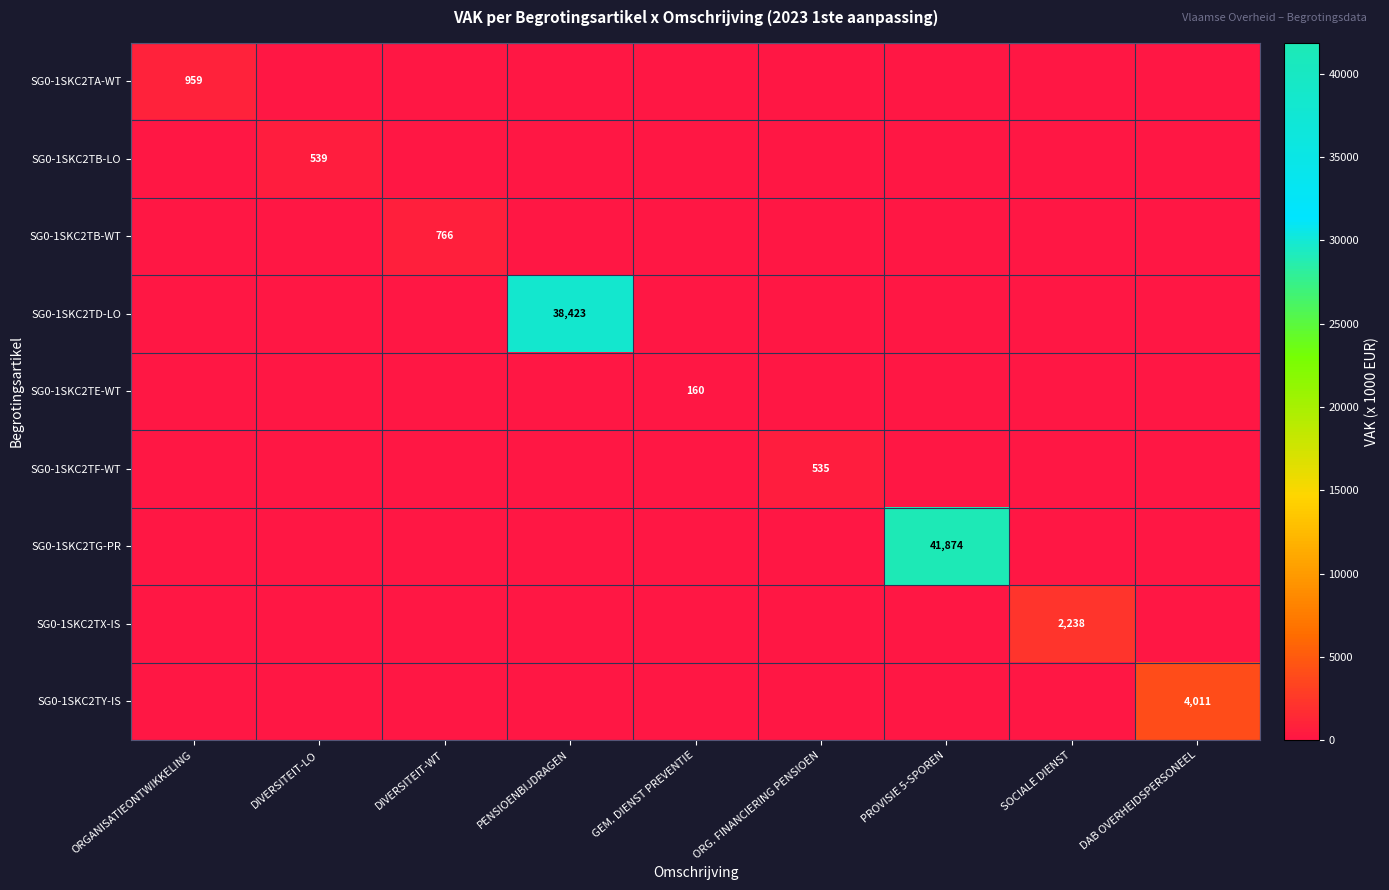

How many values in SG0-1SKC2TY-IS are above zero?

1